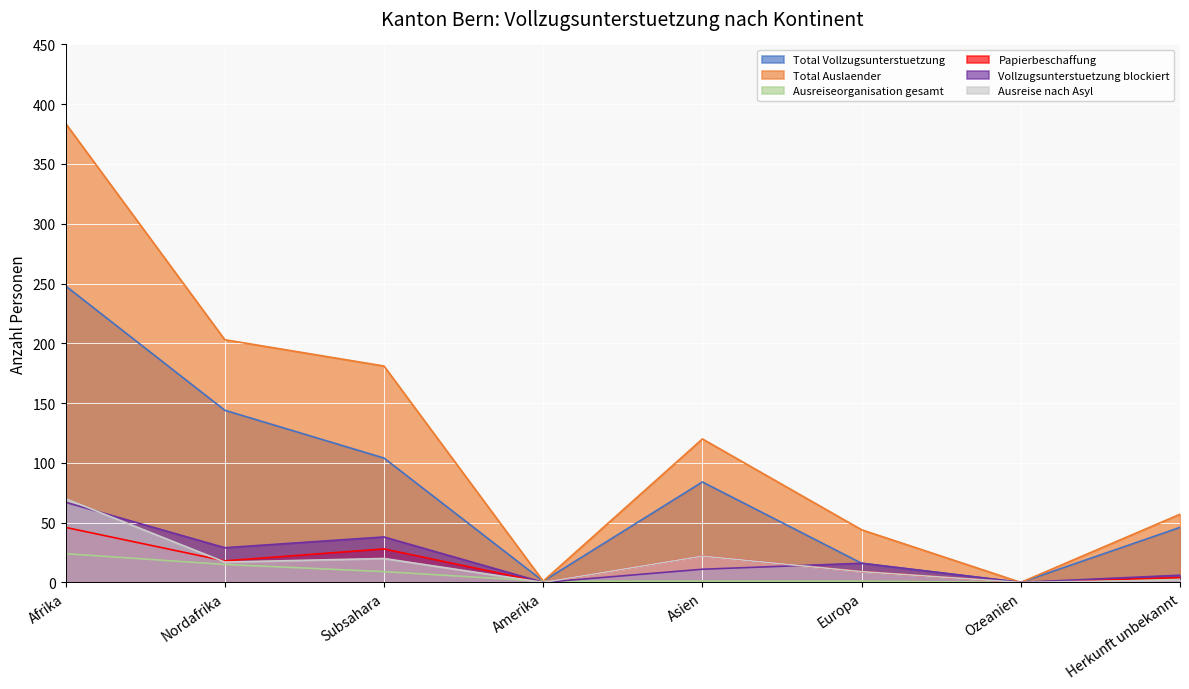

At which category is the sum across all series the highest?

Afrika